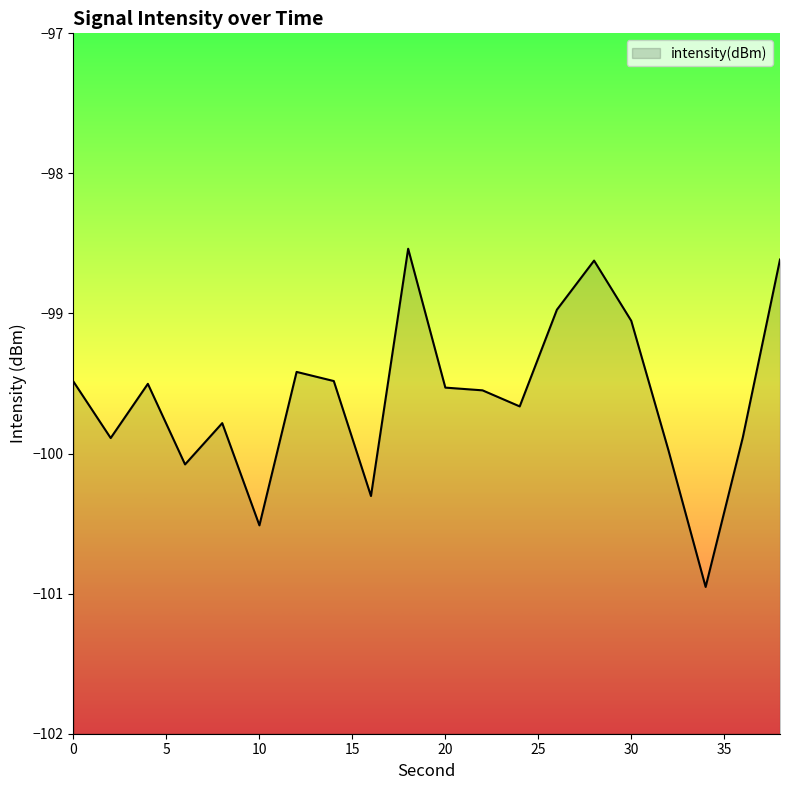

At which label is the value closest to -99?

26